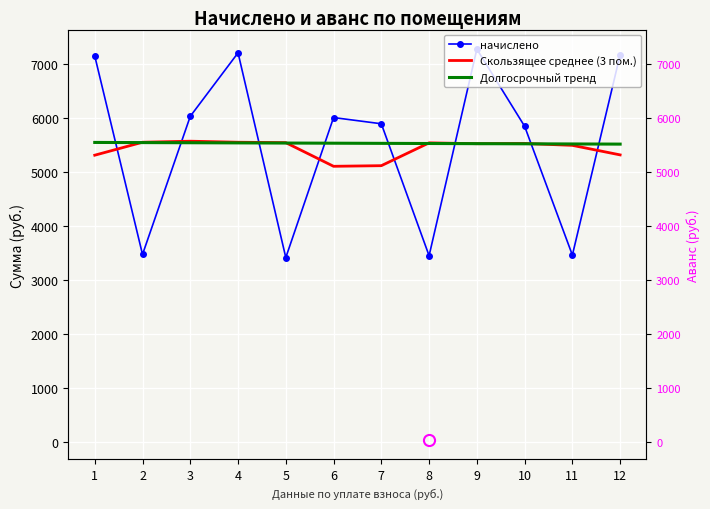

What is the difference between the Скользящее среднее (3 пом.) values at 7 and 8?

422.4